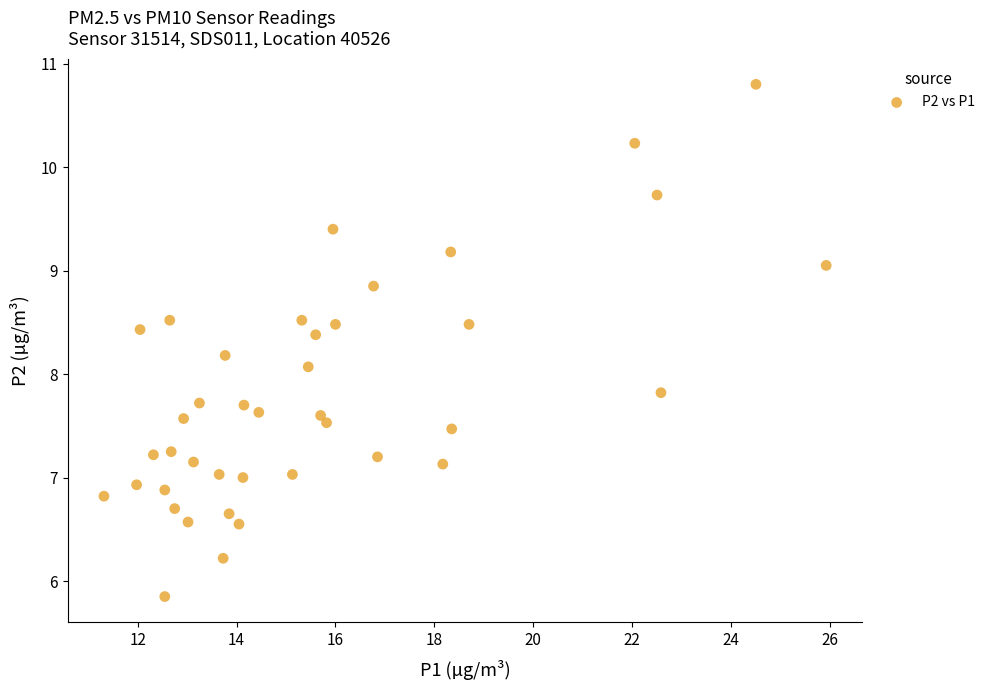

What Y value in the scatter plot is closest to 8?

8.1